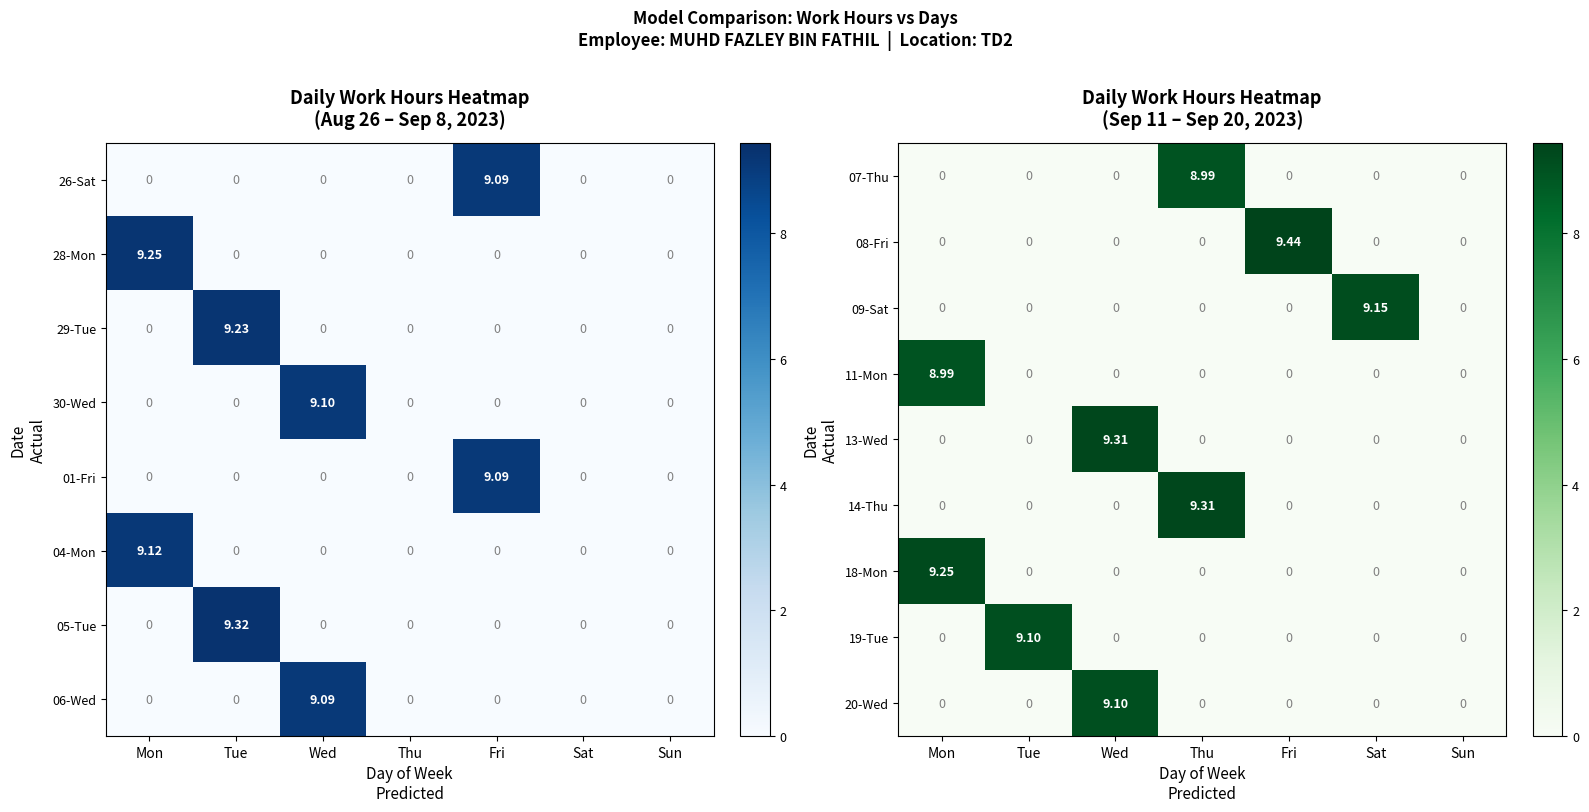

At how many categories does at least one series exceed 9?

6